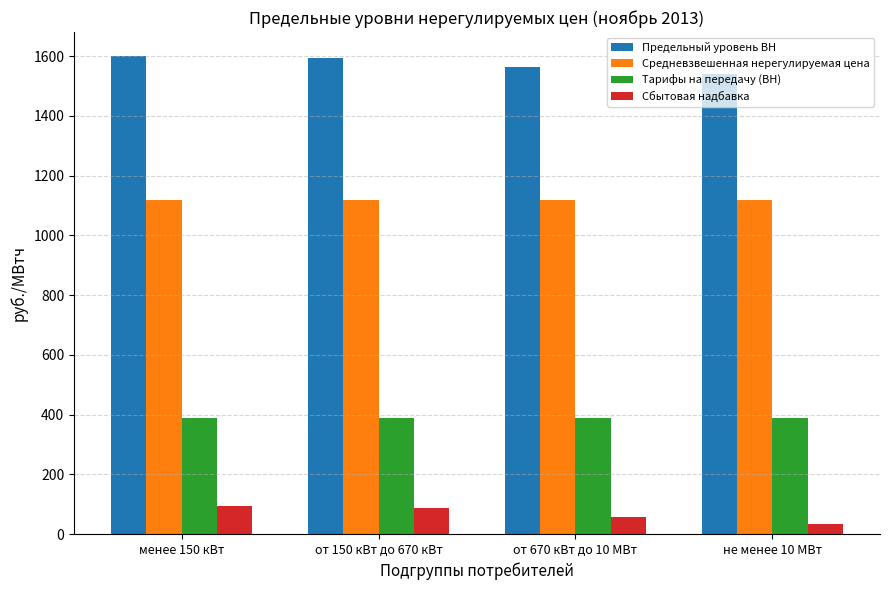

At which label is Сбытовая надбавка closest to 62?

от 670 кВт до 10 МВт